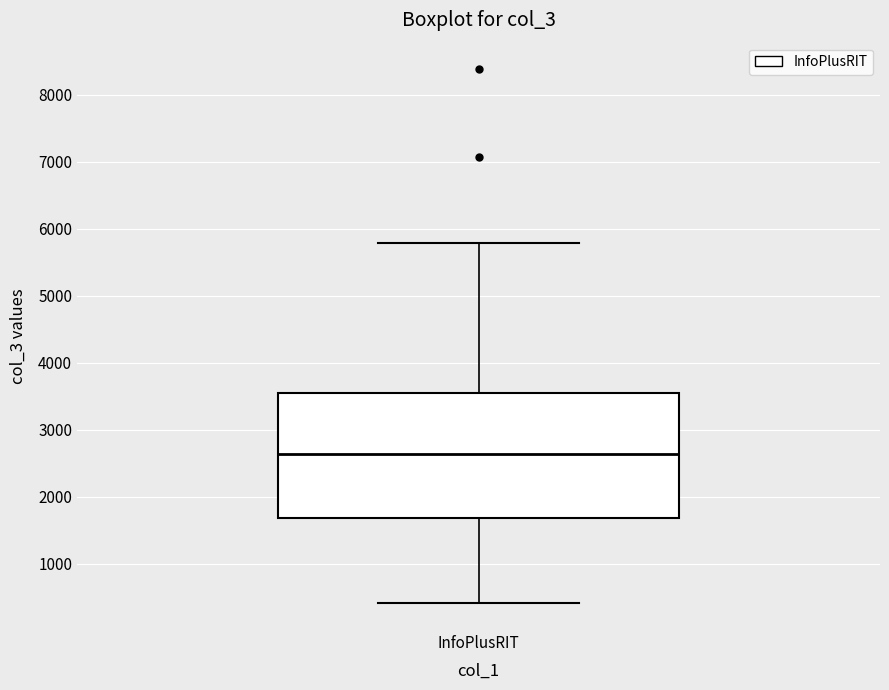

Read this box plot against the y-axis: the position of the median line, the range covered by the box, and the ends of both whiskers. The values are not printed on the chart, so give them approximately, as read against the axis.

median 2600, box 1700 to 3600, whiskers 400 to 5800